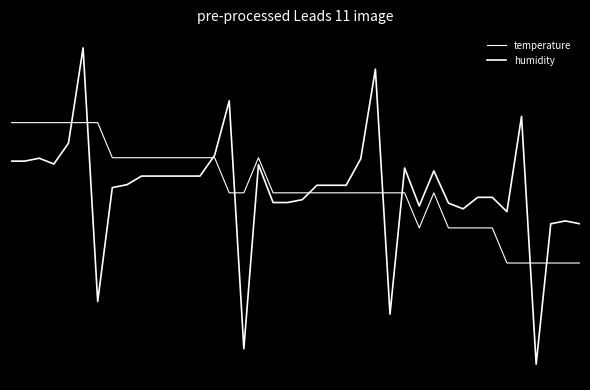

Is this an area chart (filled region under the line)?

No